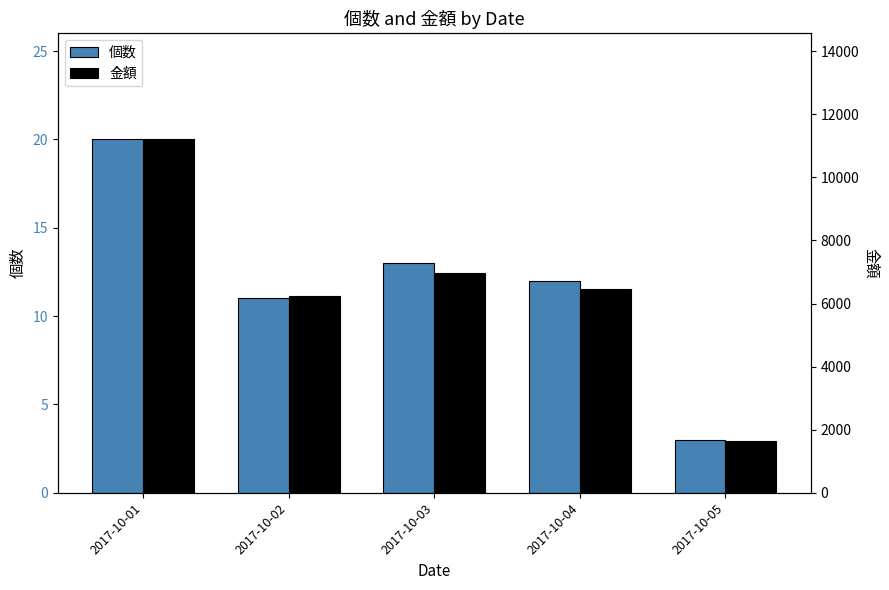

Reading left to right, extract all data points from this chart.

個数: 2017-10-01=20	2017-10-02=11	2017-10-03=13	2017-10-04=12	2017-10-05=3
金額: 2017-10-01=11203	2017-10-02=6232	2017-10-03=6968	2017-10-04=6453	2017-10-05=1640